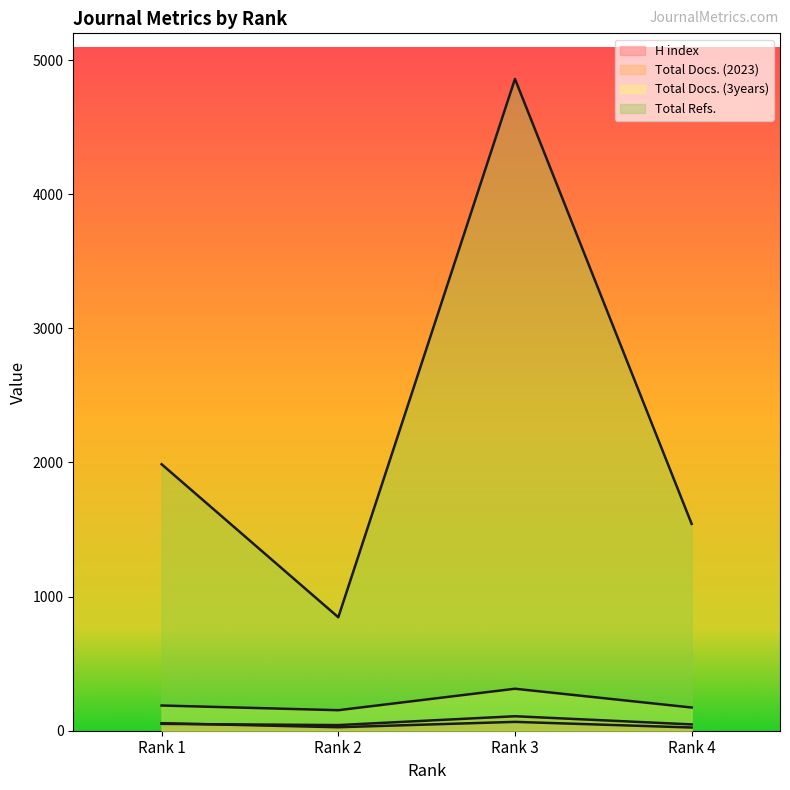

At which label is Total Docs. (2023) closest to 75?

Rank 1